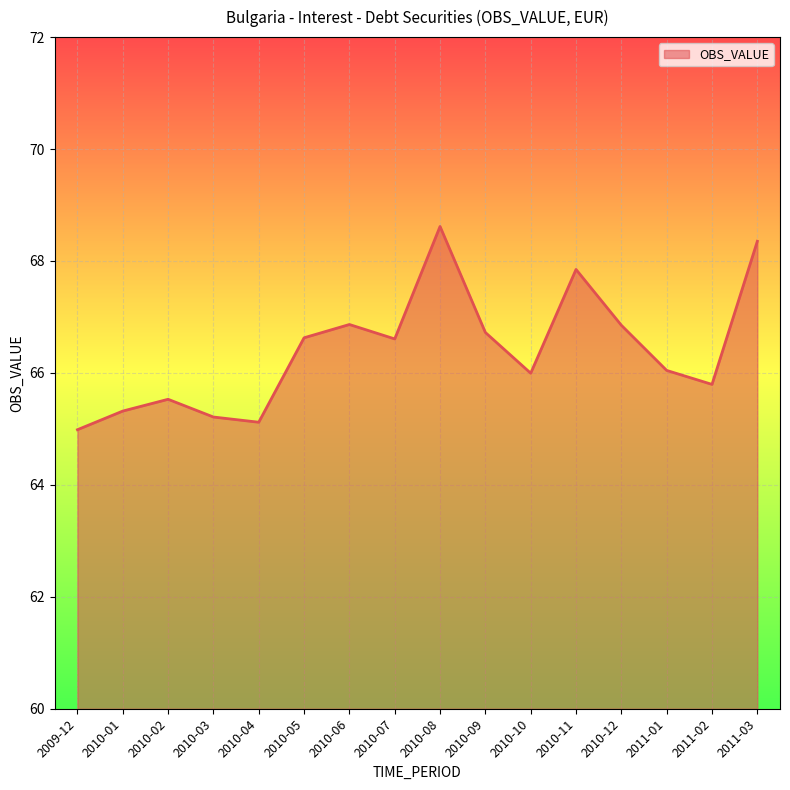

What is the greatest value displayed?

68.6